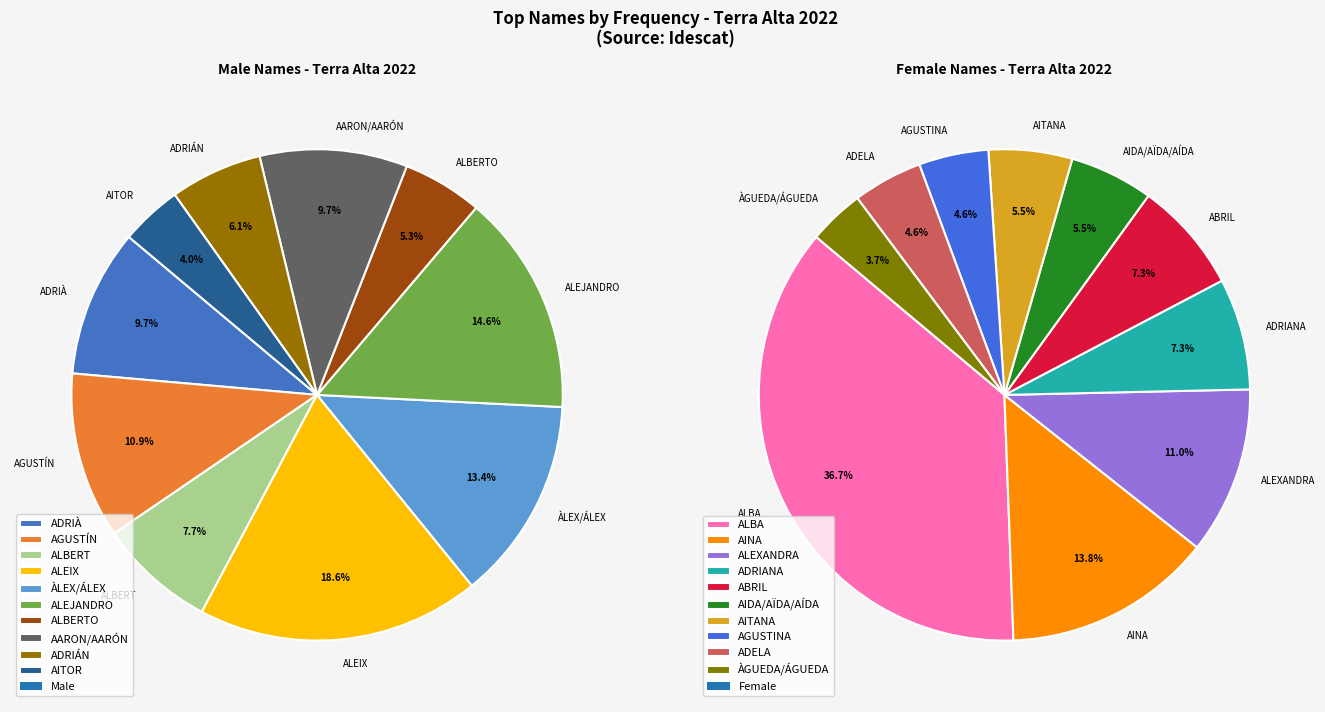

Which has a higher value, 1 or 0?

1